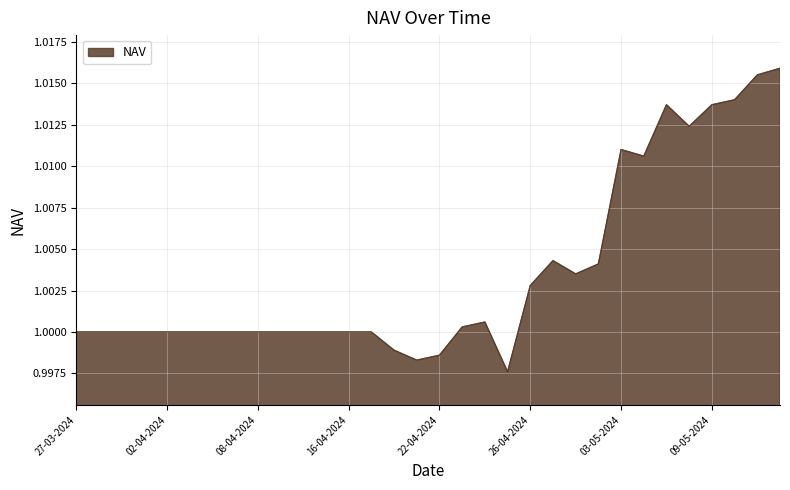

Where is the data nearest to the value 1?

27-03-2024